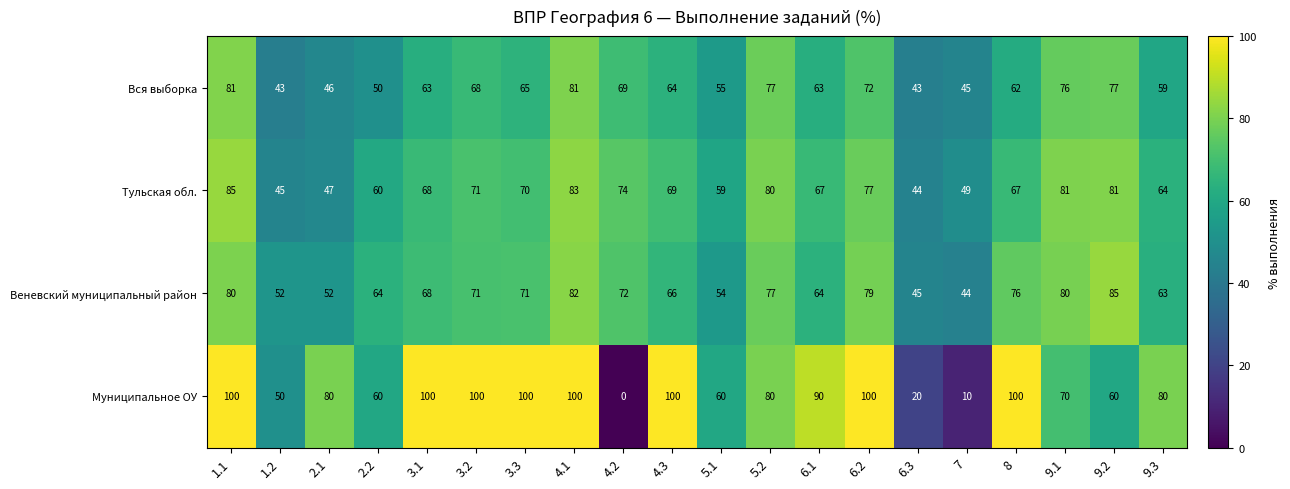

The Вся выборка series shows 63 at 3.1. True or false?

True